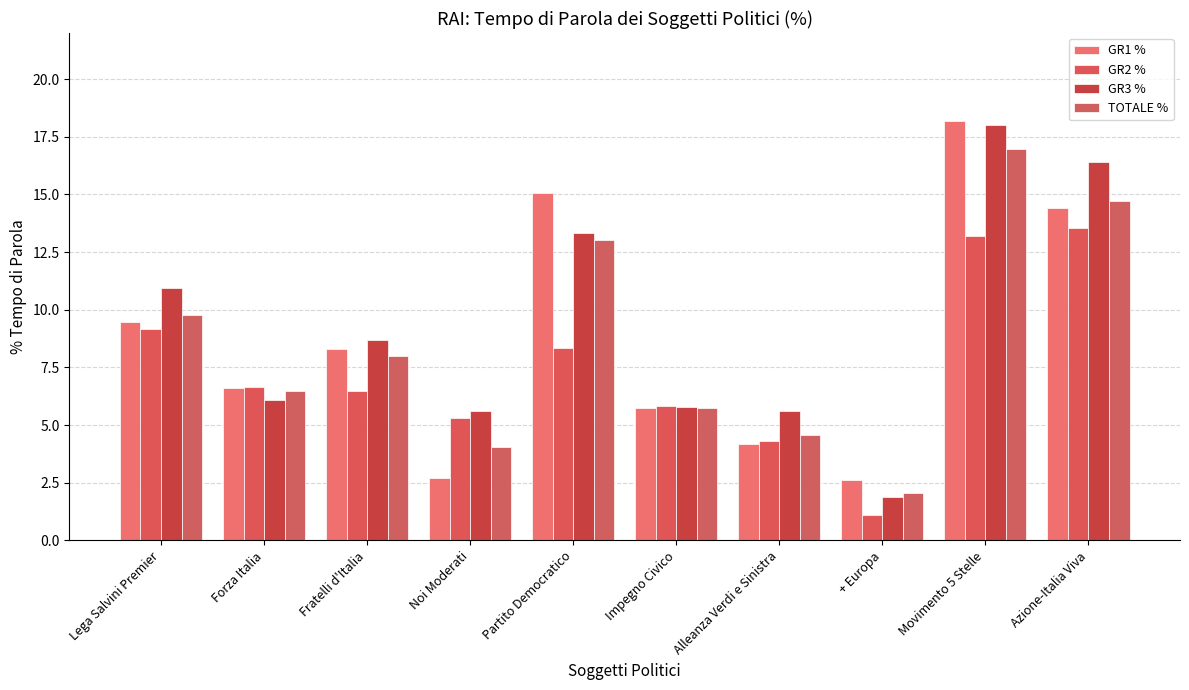

Rank the categories by GR3 % value from lowest to highest.

+ Europa, Noi Moderati, Alleanza Verdi e Sinistra, Impegno Civico, Forza Italia, Fratelli d'Italia, Lega Salvini Premier, Partito Democratico, Azione-Italia Viva, Movimento 5 Stelle